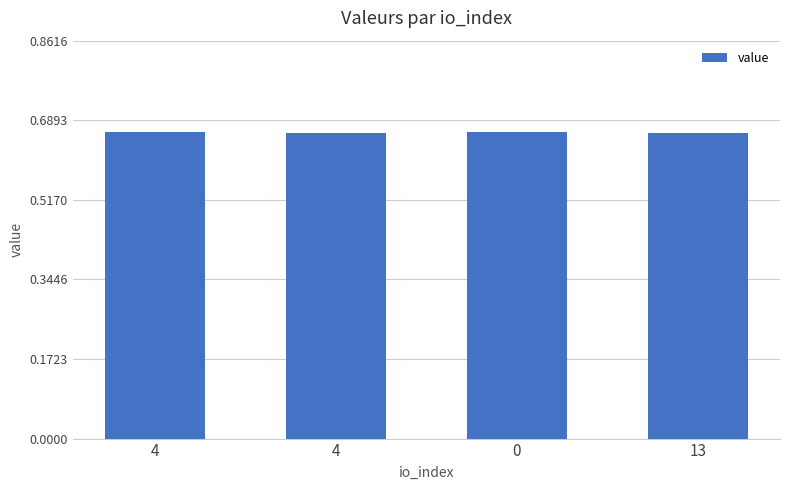

What is the sum of the values at 4 and 0?

1.3